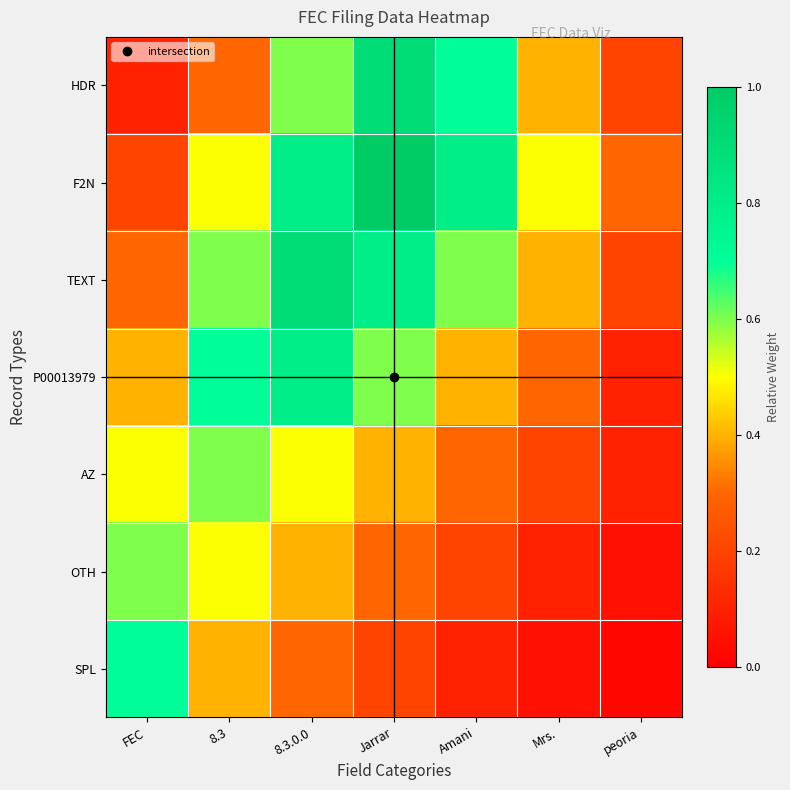

What is the total value across all series at peoria?

1.0